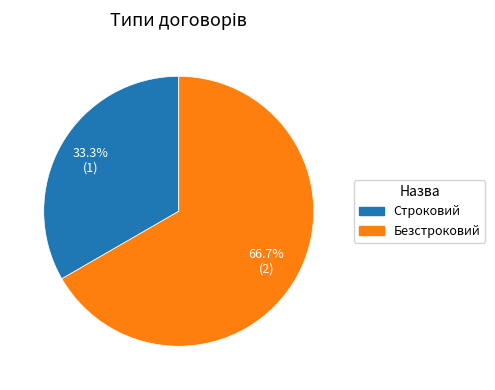

Which category has the smallest portion of the pie?

Строковий